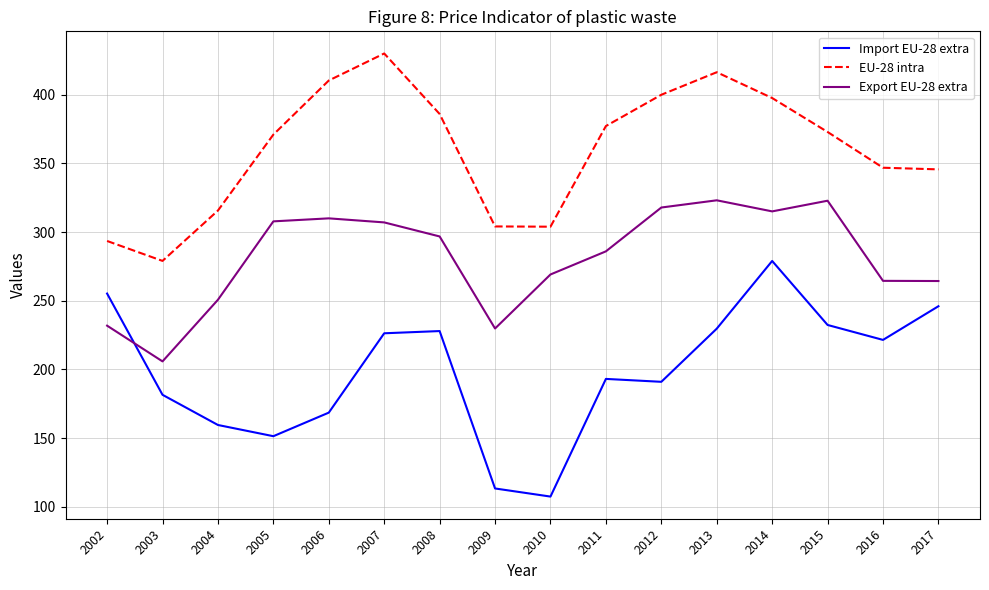

The EU-28 intra series shows 397.6 at 2014. True or false?

True